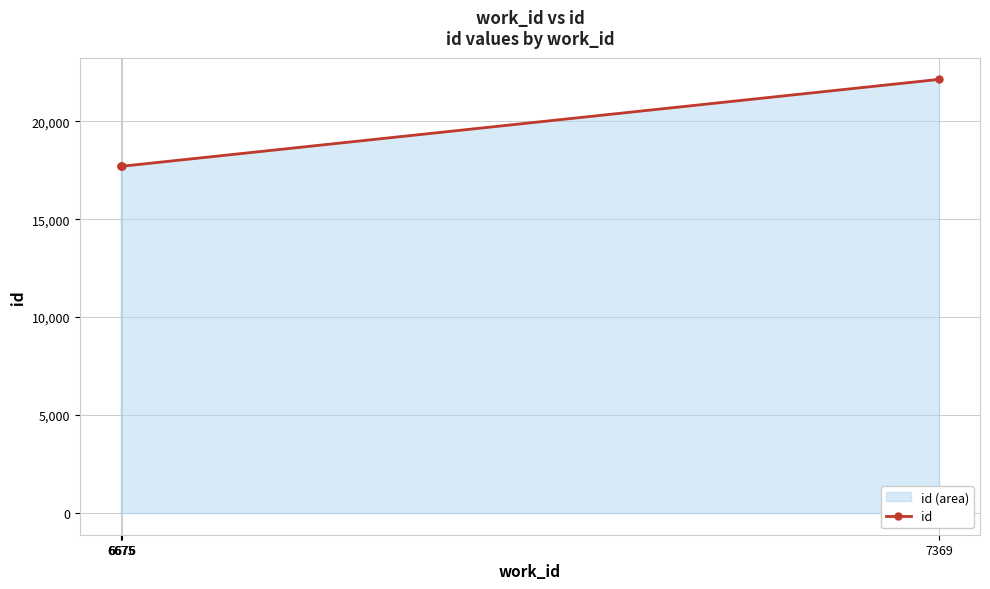

Reading right to left, transcribe all the data shown in this chart.

7369=22134	6676=17700	6675=17699	6675=17698